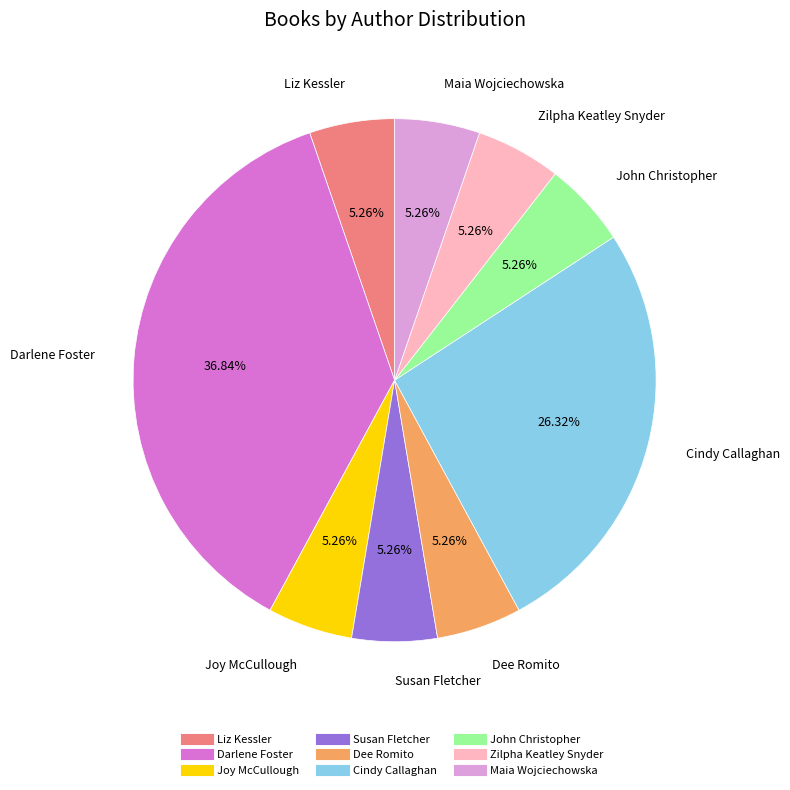

Approximately how many times larger is the value at Zilpha Keatley Snyder compared to Cindy Callaghan?

0.2